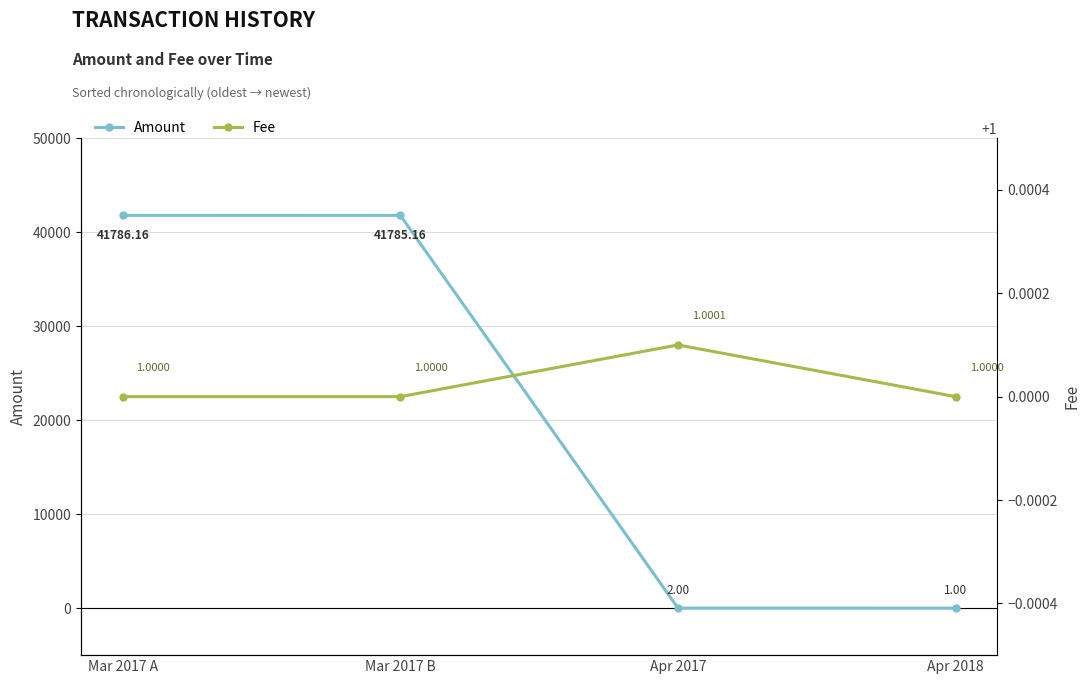

What position from the right is Apr 2017?

2